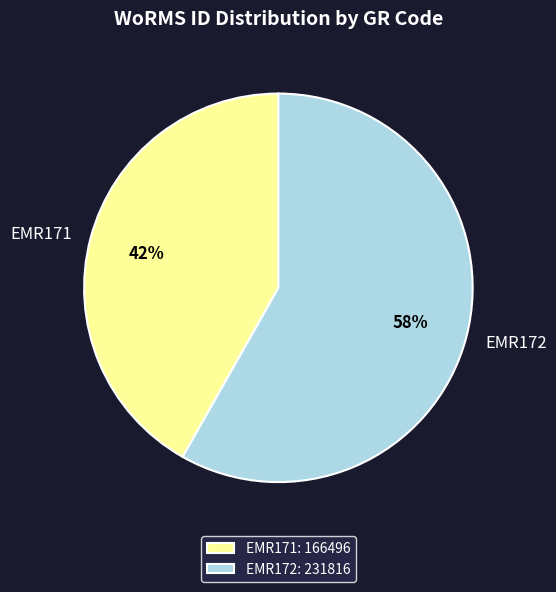

Approximately how many times larger is the value at EMR172 compared to EMR171?

1.4